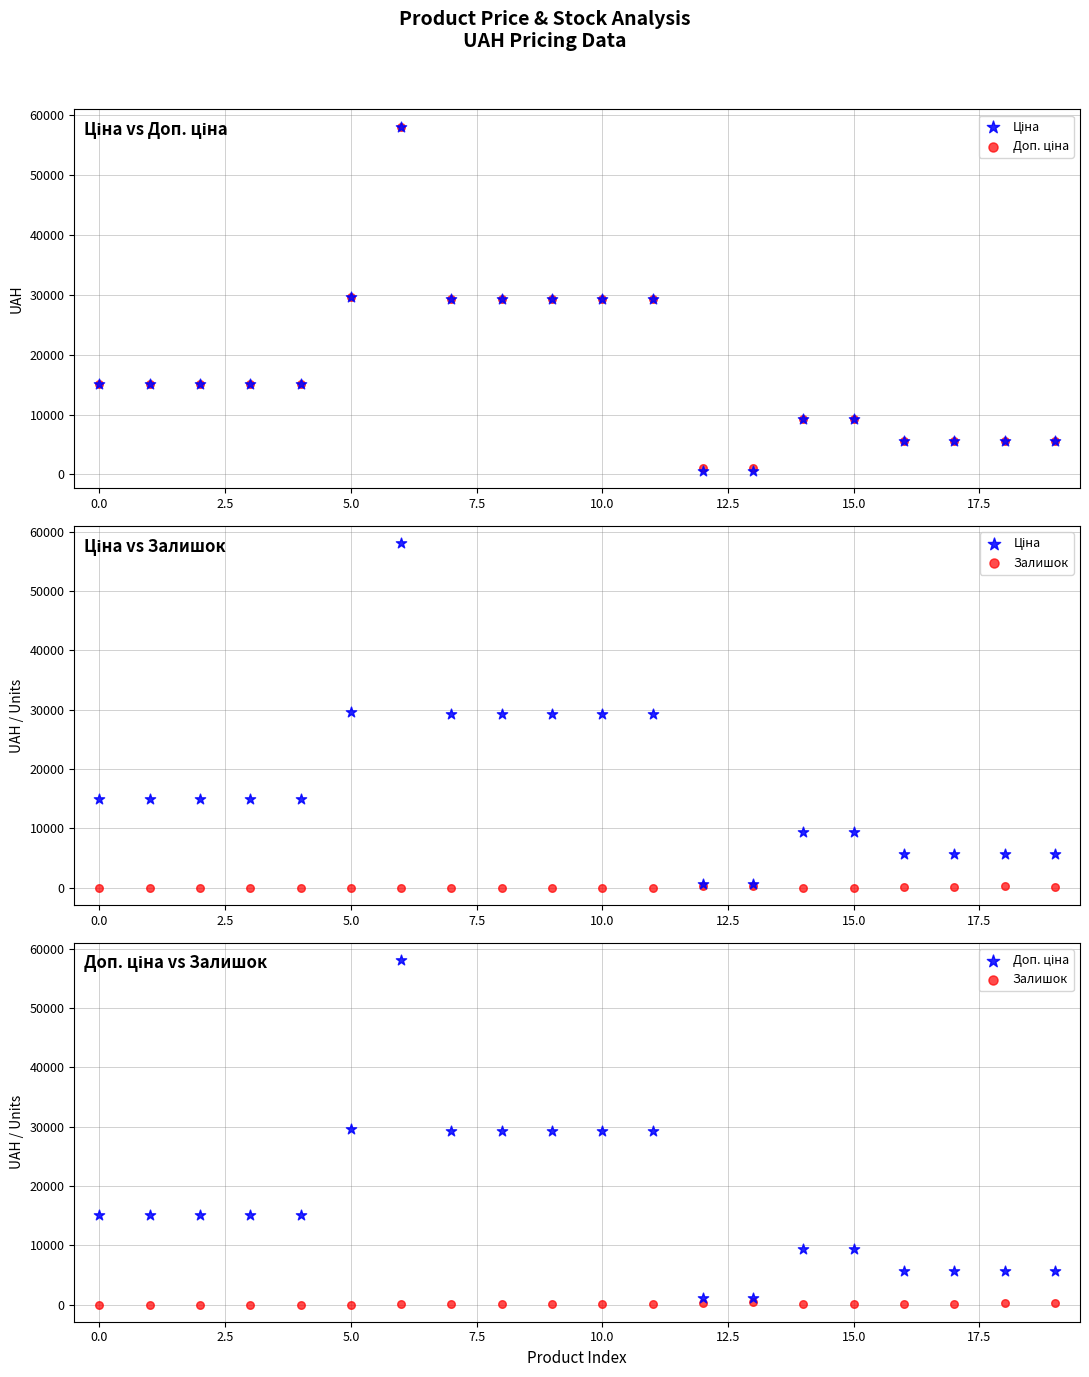

Which series reaches the minimum Y coordinate?

Залишок